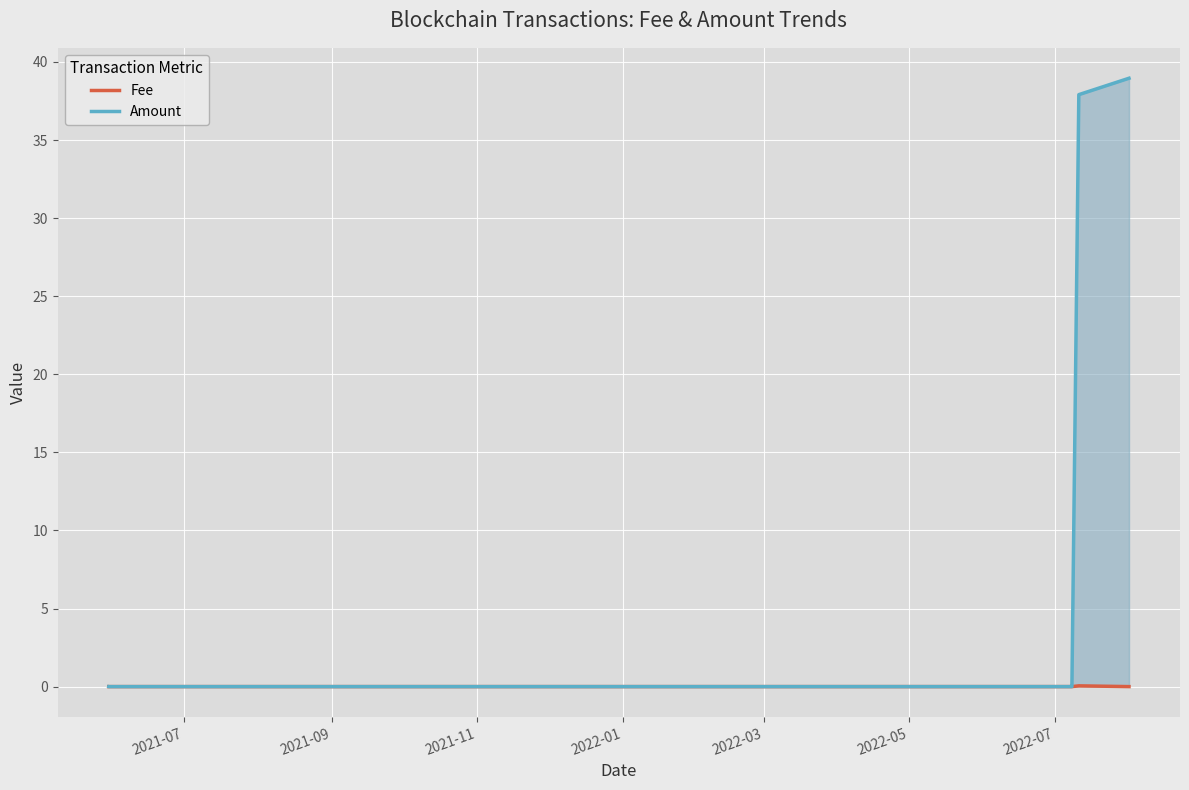

At which category does Amount (line) reach its first local valley?

2021-09